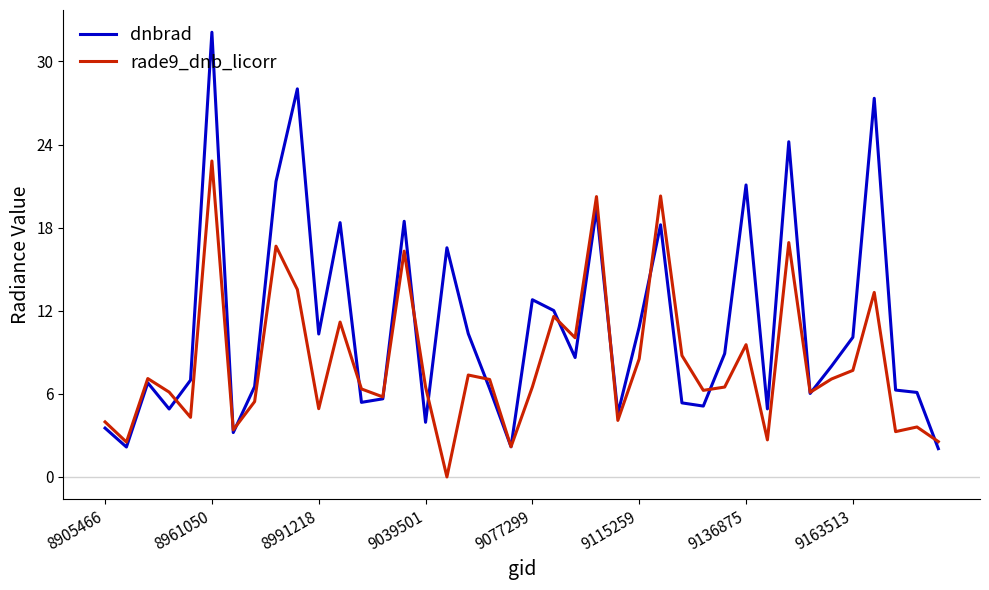

Rank the series by their average value, from highest to lowest.

dnbrad, rade9_dnb_licorr